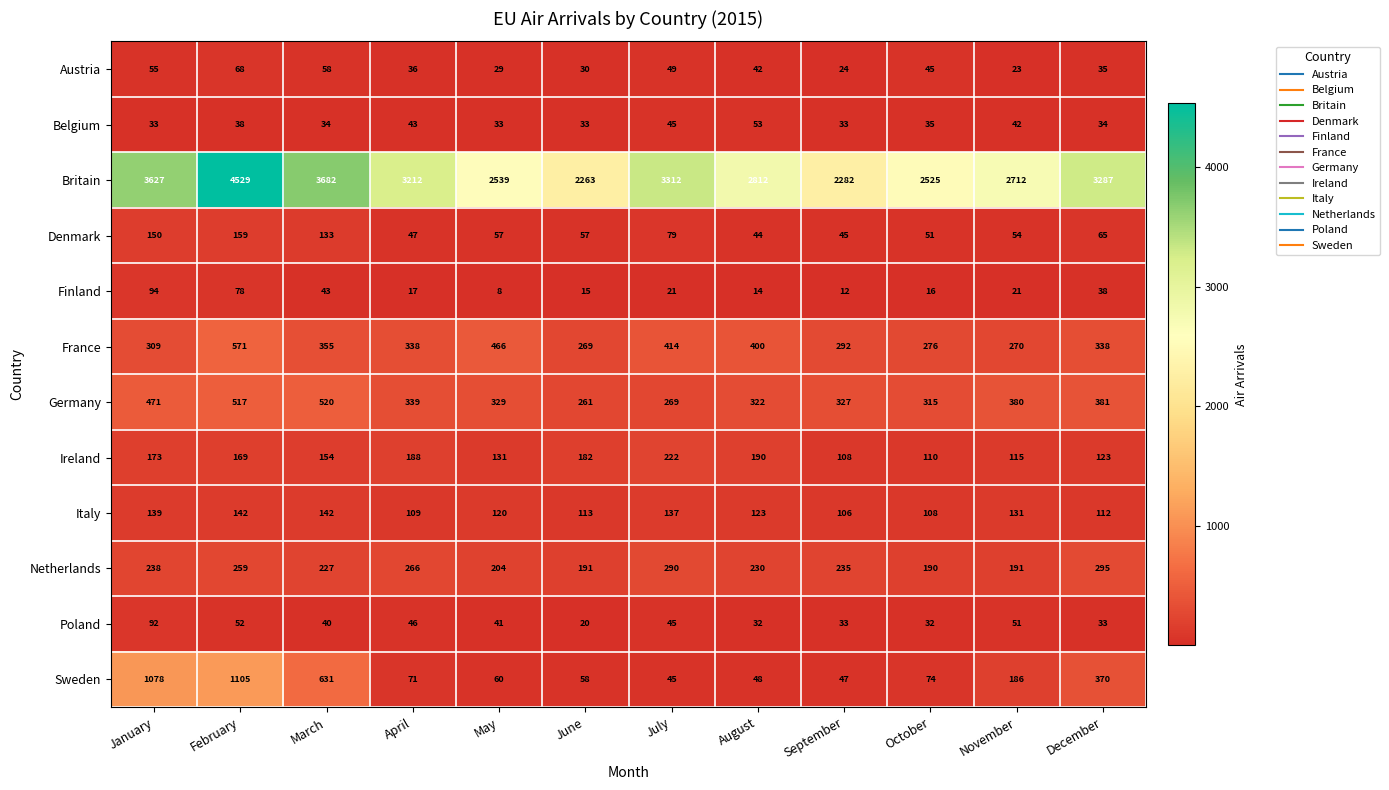

How many categories are shown in the chart?

12